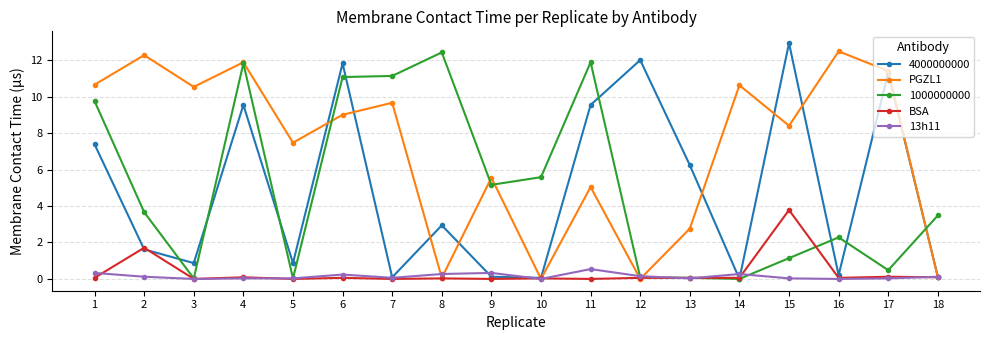

How many interior local valleys does the PGZL1 series have?

6